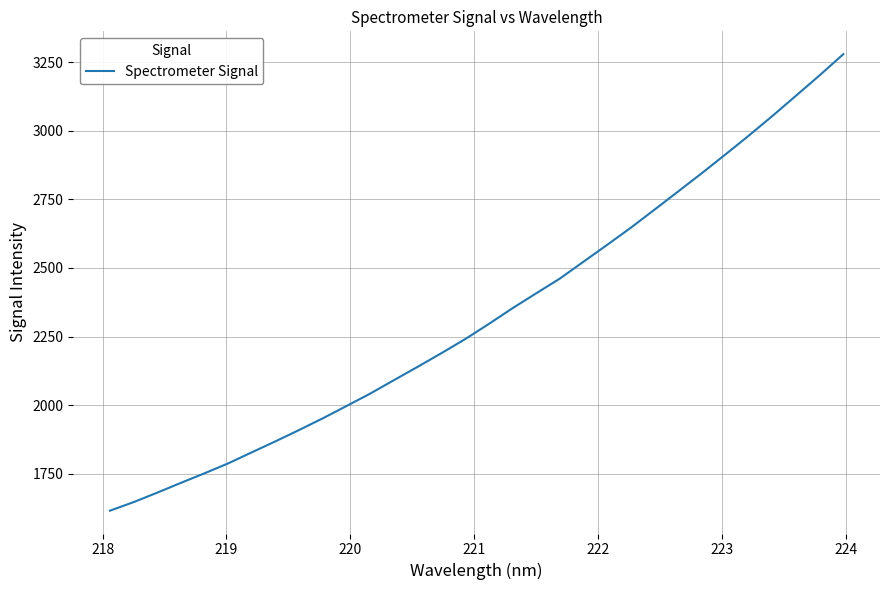

How many lines are shown in the chart?

1